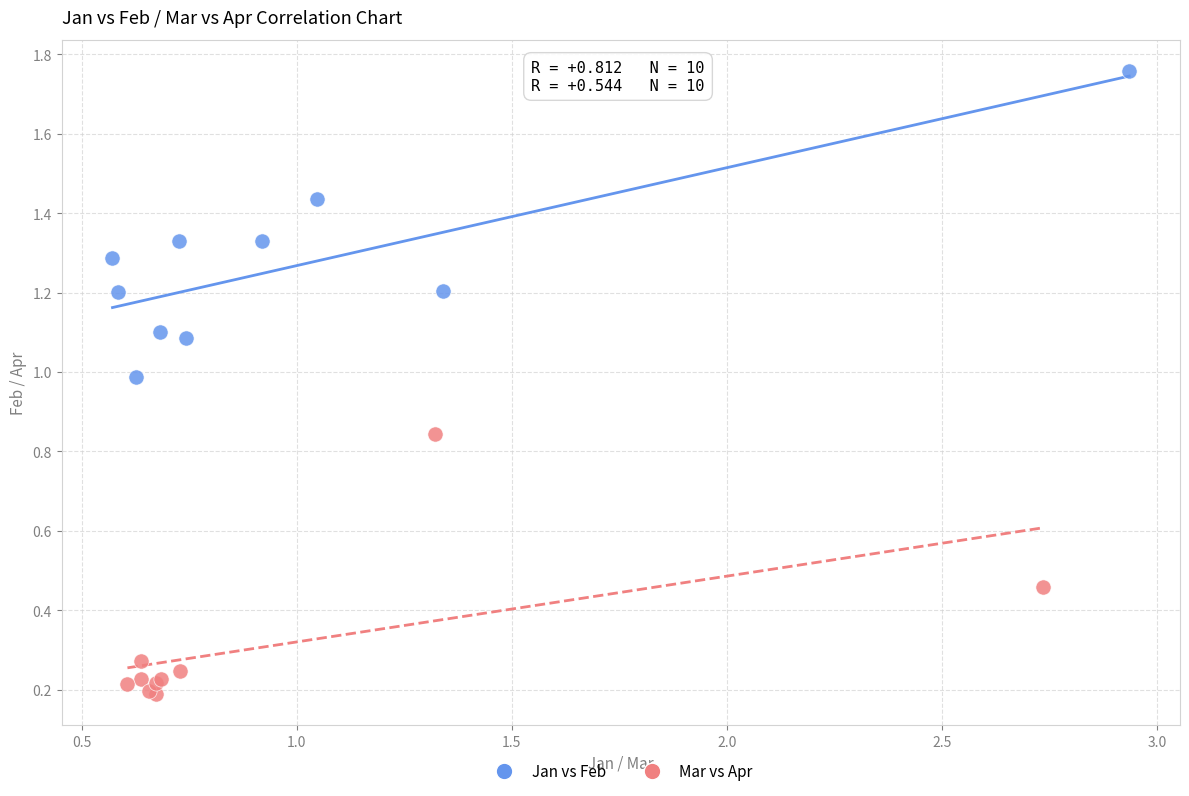

Which series contains the highest Y value?

Jan vs Feb